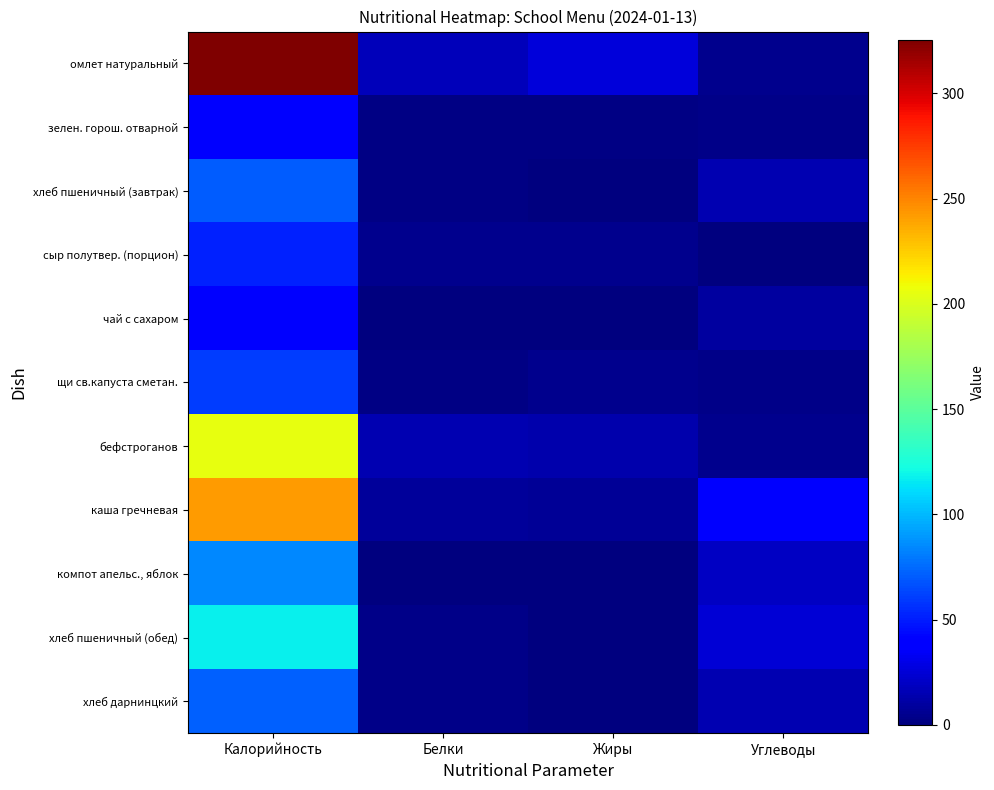

What is the total value across all series at Жиры?

58.8